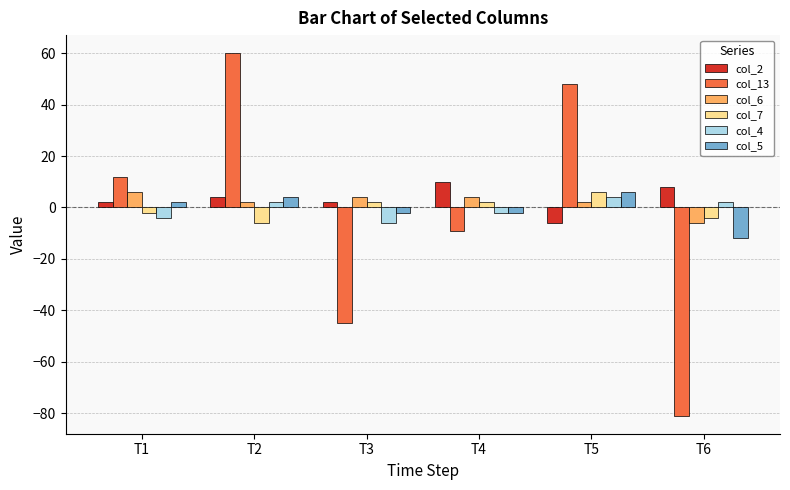

Reading left to right, list all the values displayed in this chart.

col_2: T1=2	T2=4	T3=2	T4=10	T5=-6	T6=8
col_13: T1=12	T2=60	T3=-45	T4=-9	T5=48	T6=-81
col_6: T1=6	T2=2	T3=4	T4=4	T5=2	T6=-6
col_7: T1=-2	T2=-6	T3=2	T4=2	T5=6	T6=-4
col_4: T1=-4	T2=2	T3=-6	T4=-2	T5=4	T6=2
col_5: T1=2	T2=4	T3=-2	T4=-2	T5=6	T6=-12